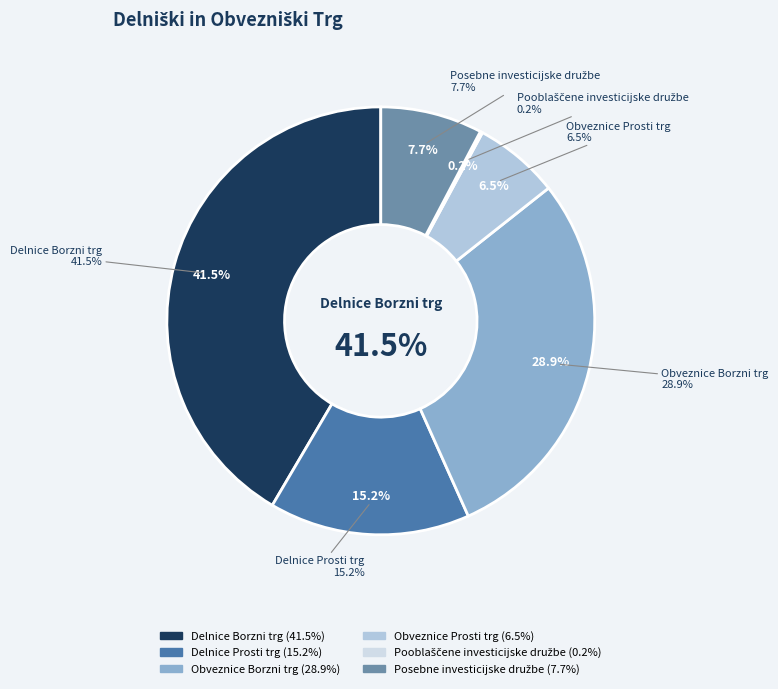

True or false: Delnice Prosti trg accounts for 15% of the total.

True